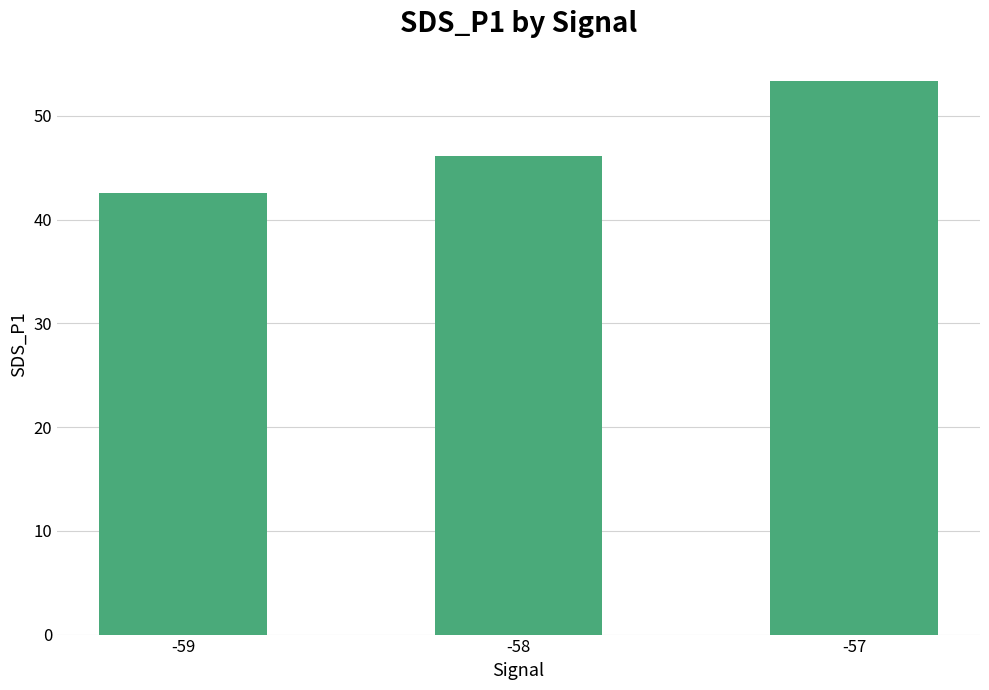

What is the value of the 1st bar from the left?

42.5